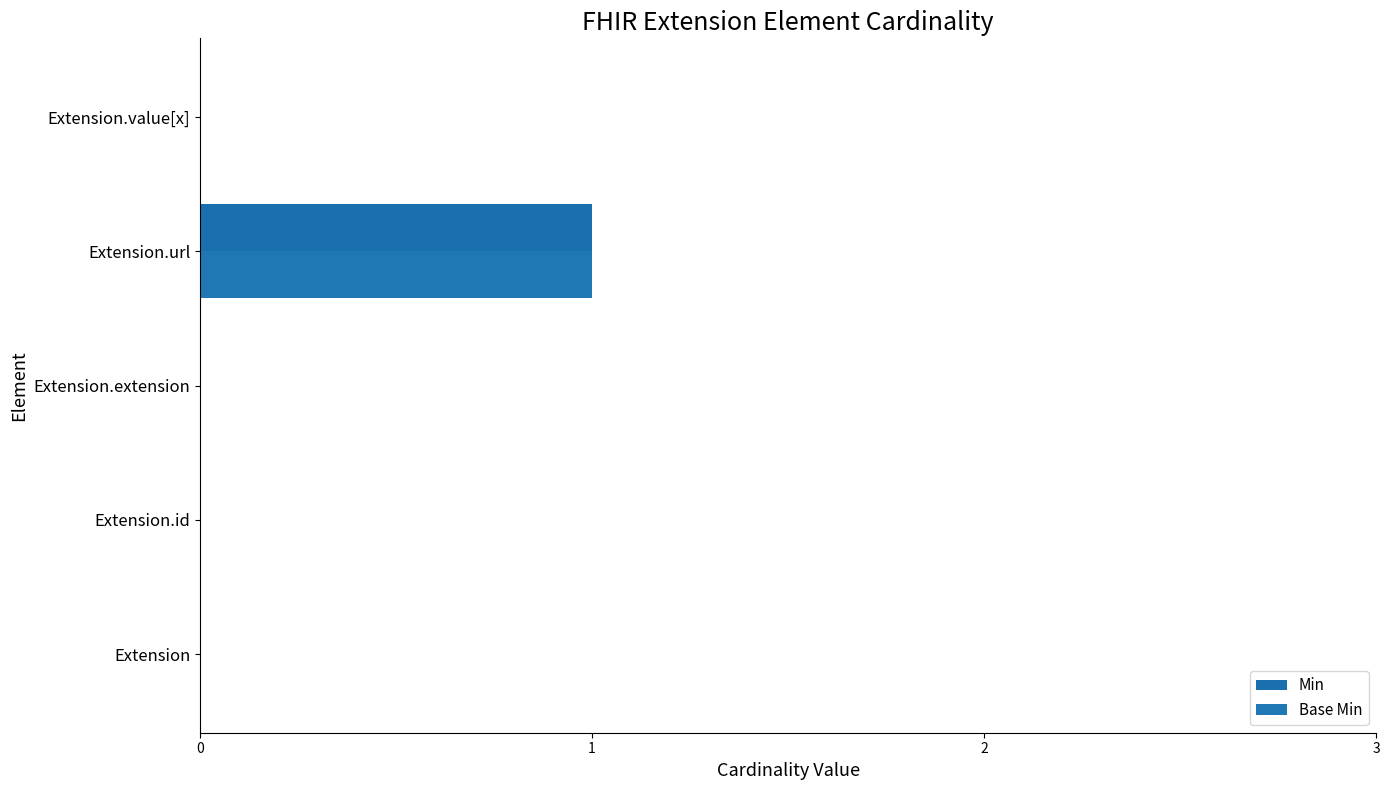

How many groups of bars are there?

5